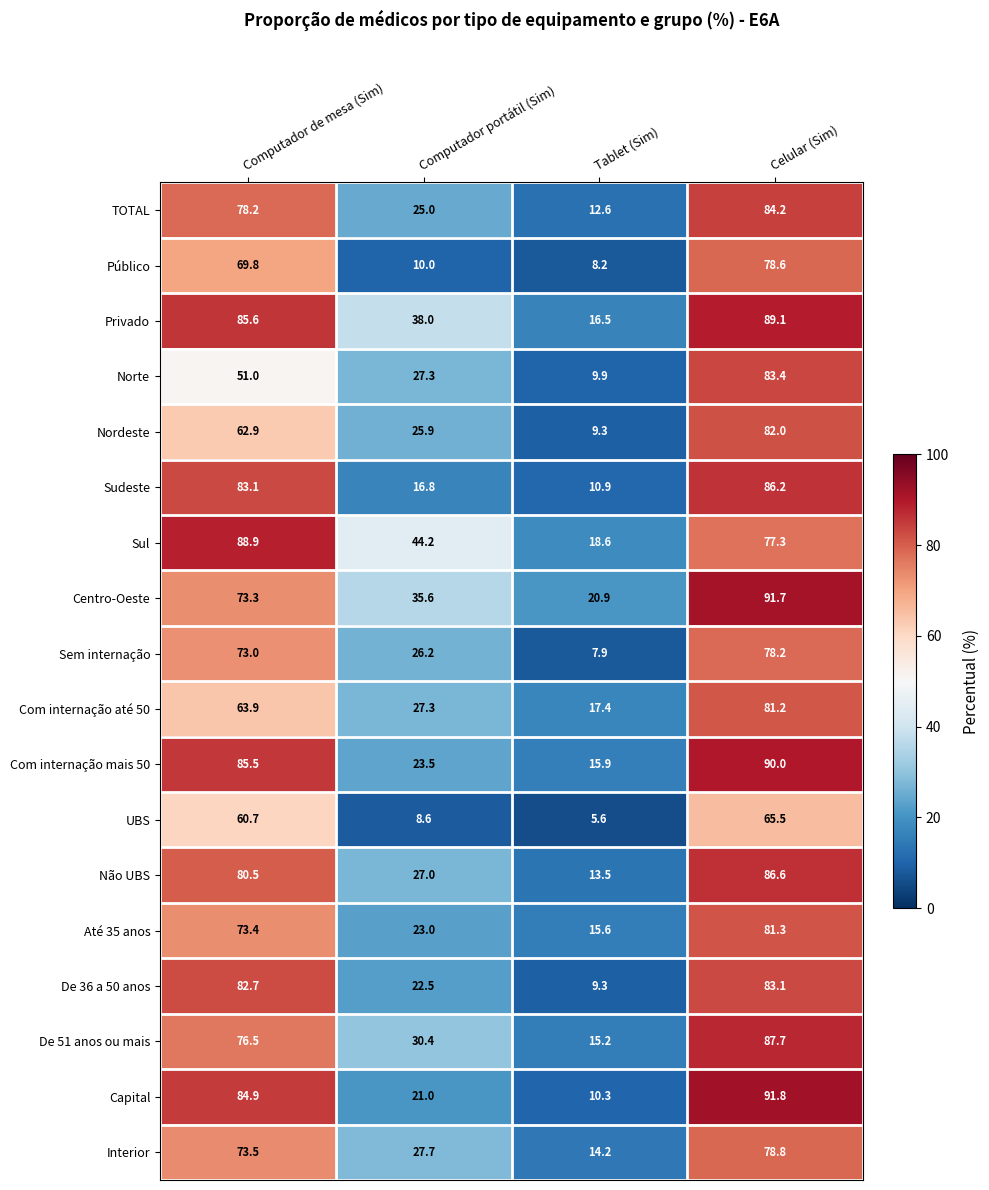

What is the difference between the highest and lowest values at Computador portátil (Sim)?

35.6